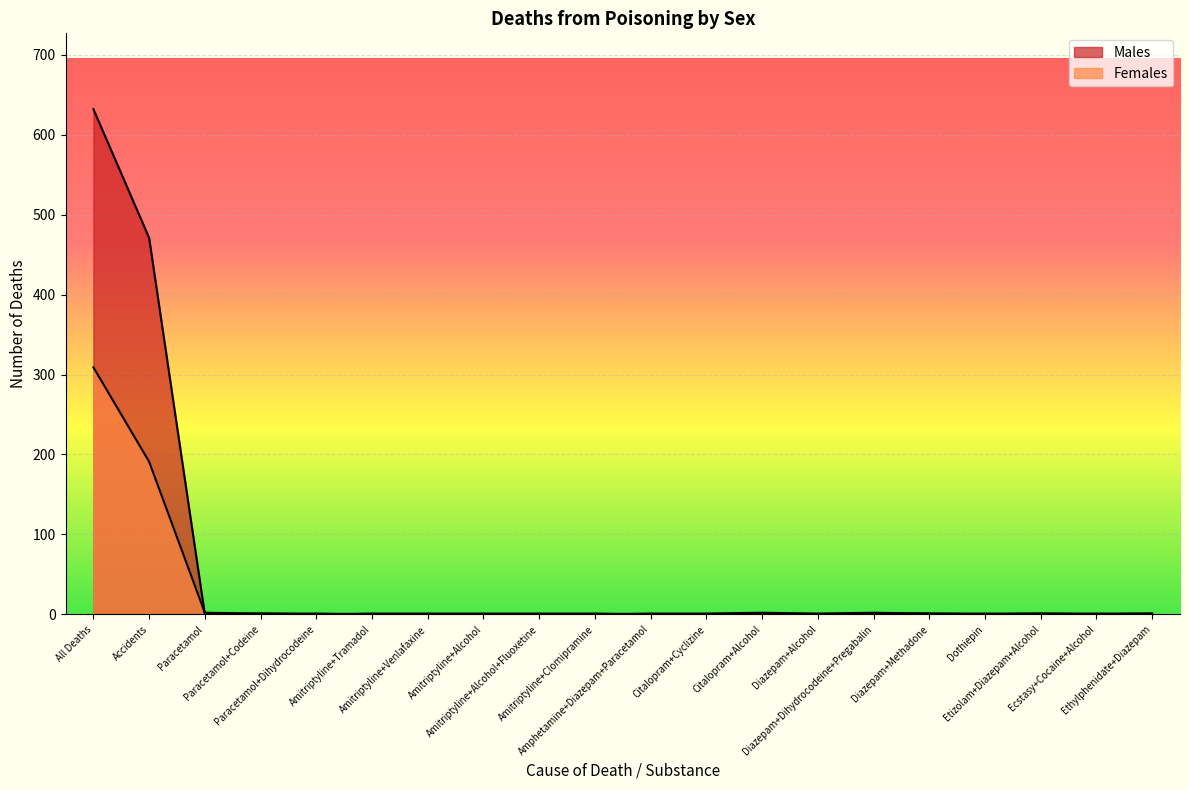

Rank the series by their average value, from lowest to highest.

Females, Males